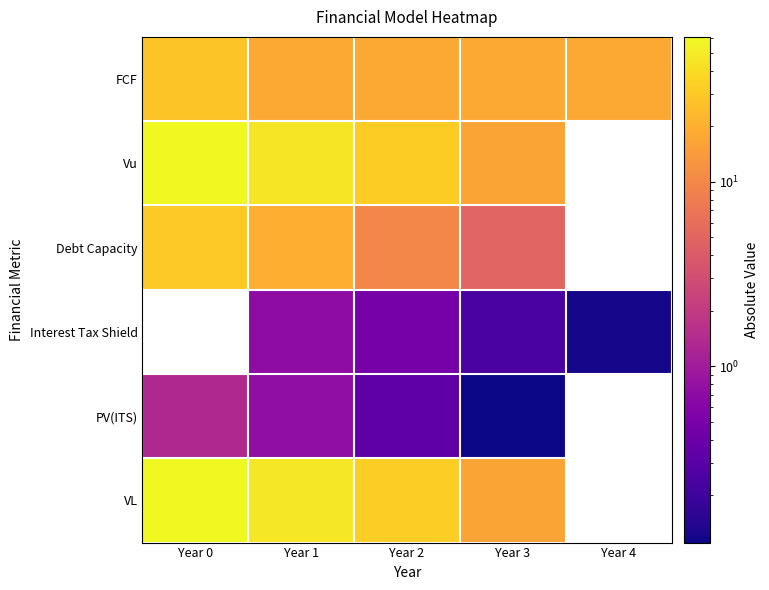

What is the difference between the VL values at Year 3 and Year 0?

44.2